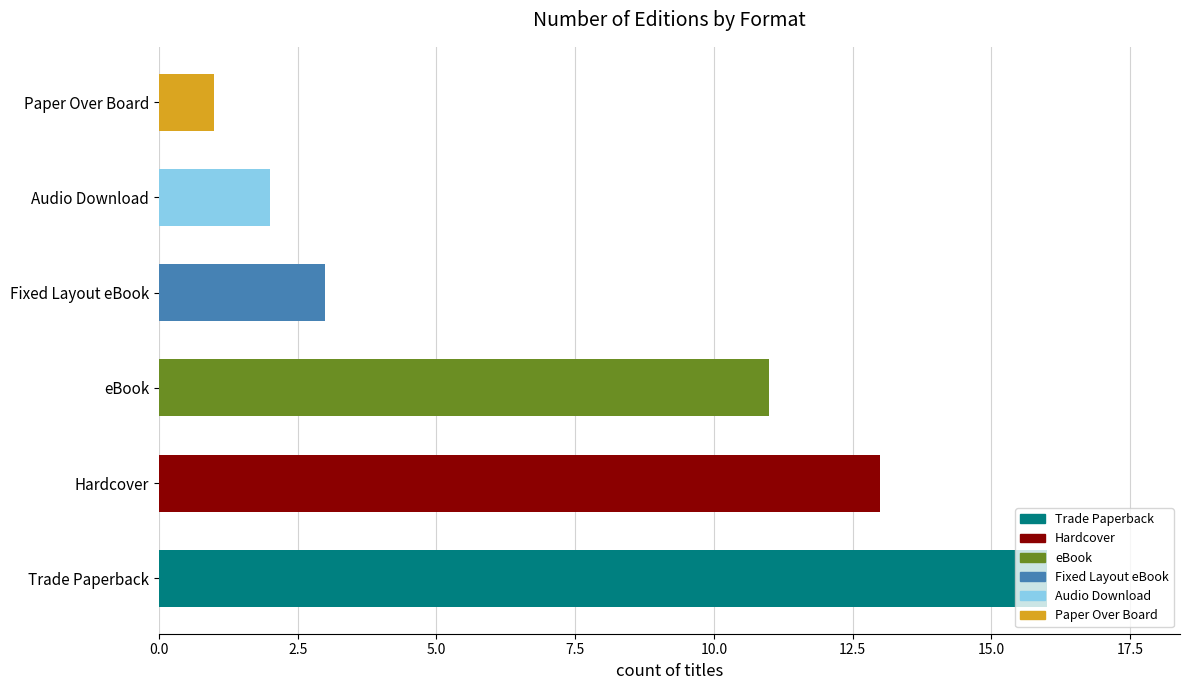

The chart shows a value of 1 at Paper Over Board. True or false?

True